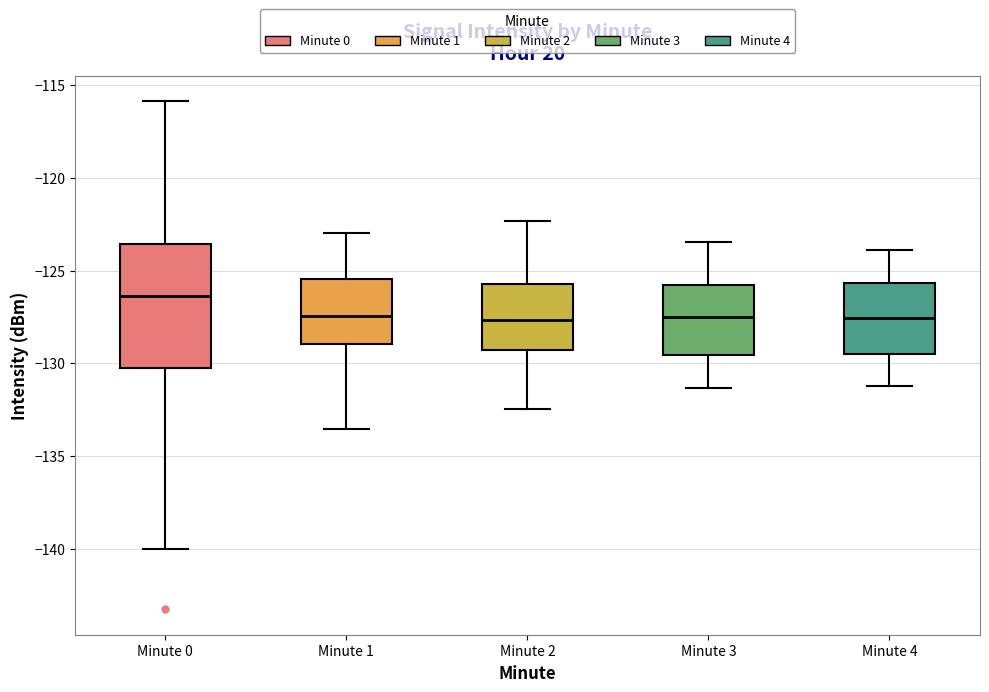

Comparing the boxes themselves (not the whiskers), which one is the tallest?

Minute 0